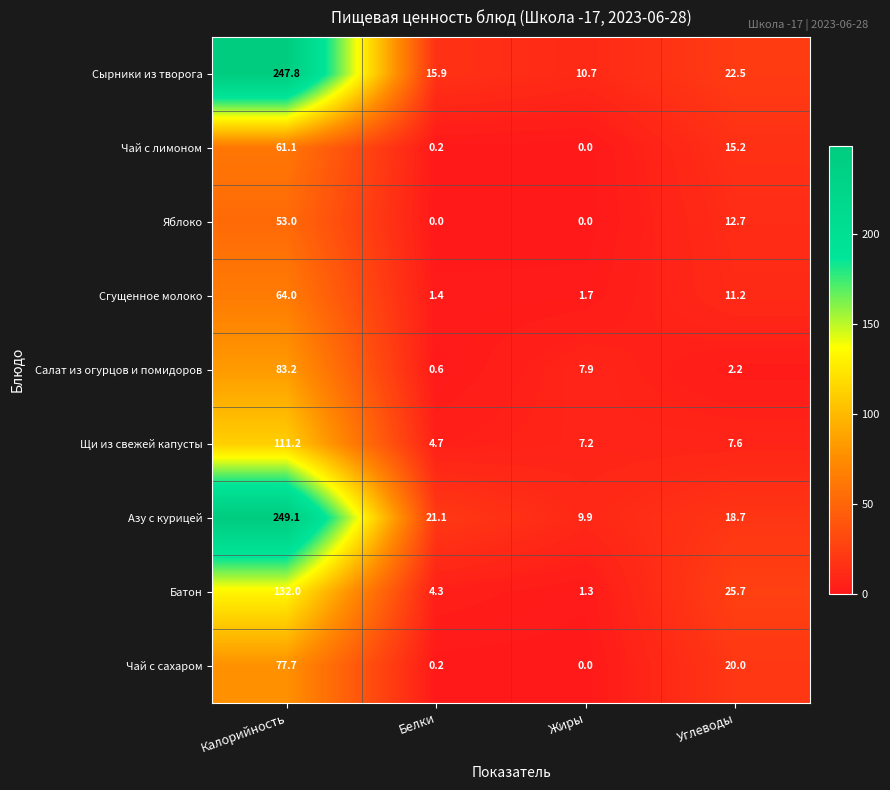

Which series has the largest range (max minus min)?

Азу с курицей